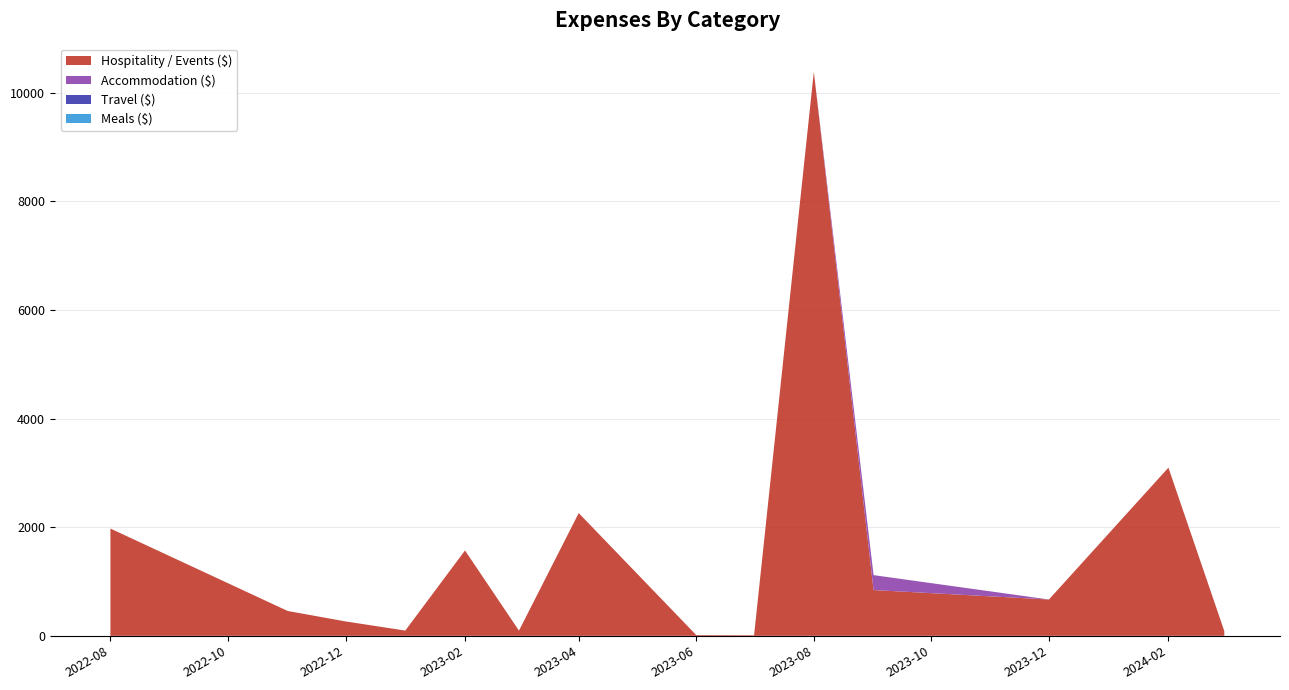

Reading left to right, extract all data points from this chart.

Hospitality / Events ($): 1975.0	457.3	265.4	96.6	1571.5	95.6	2260.0	13.8	11.3	10382.4	842.9	668.9	3096.2	87.0
Accommodation ($): 0.0	0.0	0.0	0.0	0.0	0.0	0.0	0.0	0.0	0.0	274.6	0.0	0.0	0.0
Travel ($): 0.0	0.0	0.0	0.0	0.0	0.0	0.0	0.0	0.0	0.0	0.0	0.0	0.0	0.0
Meals ($): 0.0	0.0	0.0	0.0	0.0	0.0	0.0	0.0	0.0	0.0	0.0	0.0	0.0	0.0